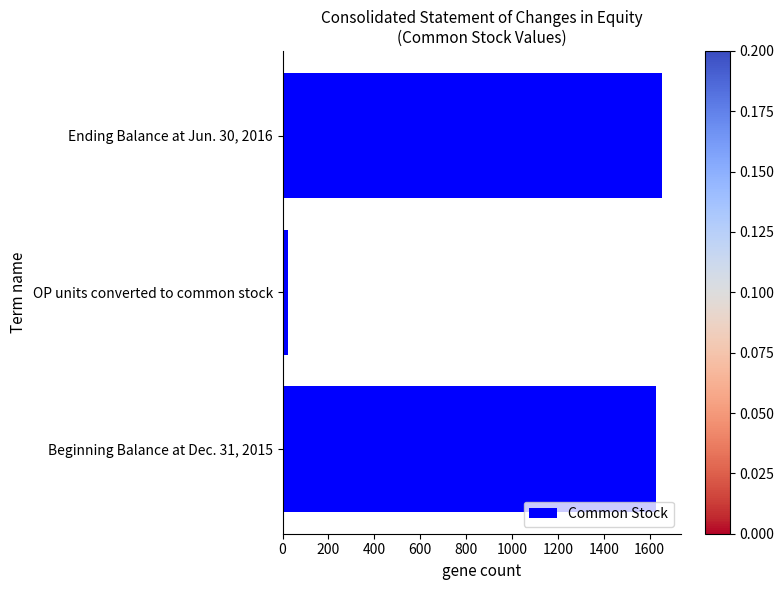

List the labels in order of value, largest first.

Ending Balance at Jun. 30, 2016, Beginning Balance at Dec. 31, 2015, OP units converted to common stock